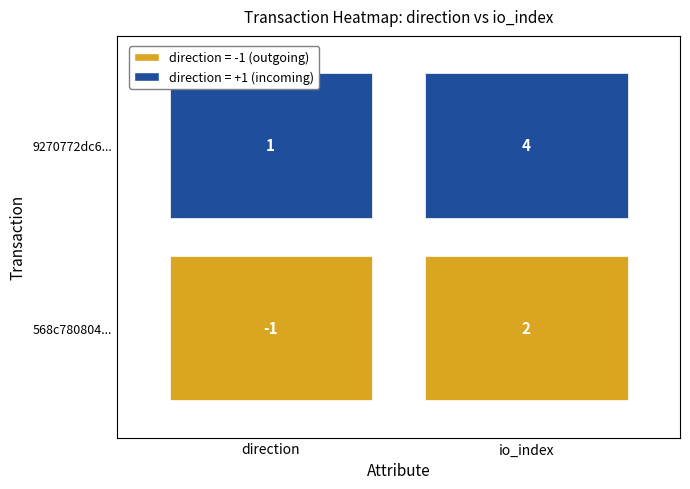

Is it true that 568c780804498a23fb679844cfb8202909b8968 equals 2 at io_index?

True